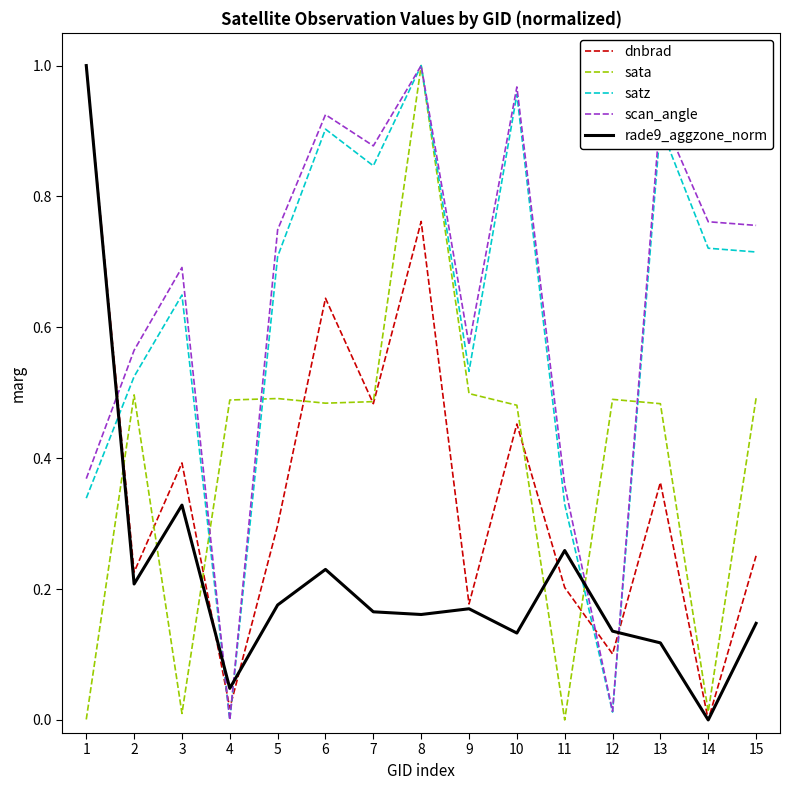

What is the sum of all dnbrad values?

5.4